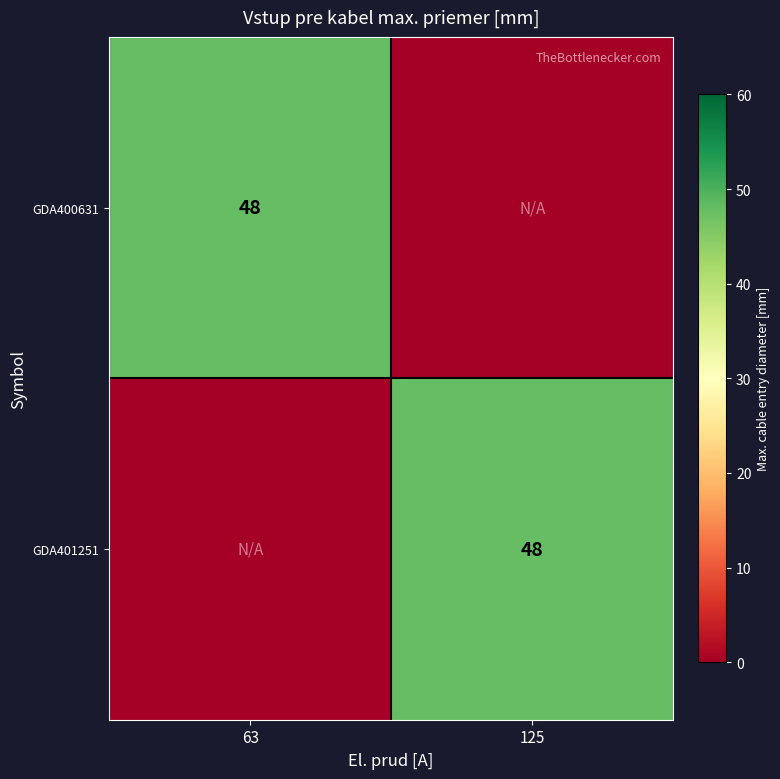

The GDA401251 series shows 67 at 125. True or false?

False